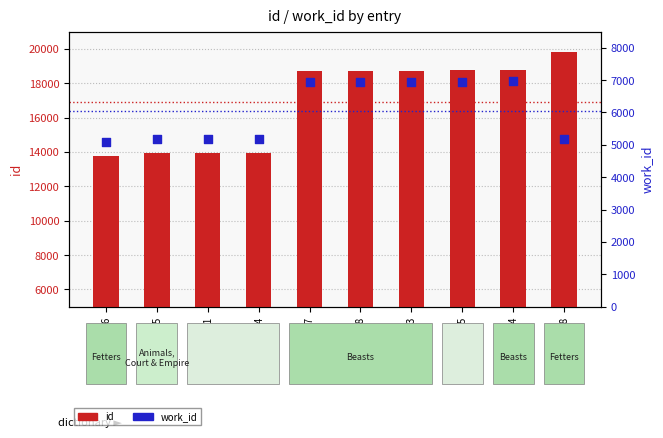

Is the value of work_id at 18733 greater than the value of id at 13915?

No